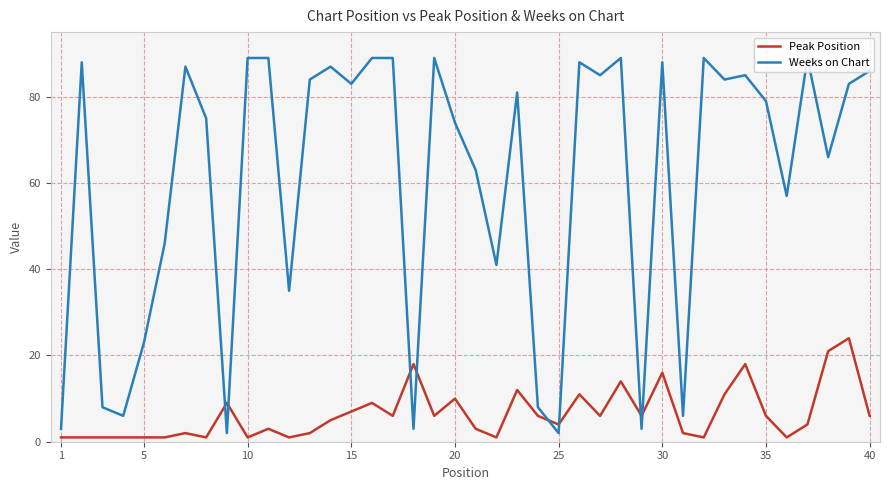

True or false: Peak Position and Weeks on Chart intersect in this chart.

True